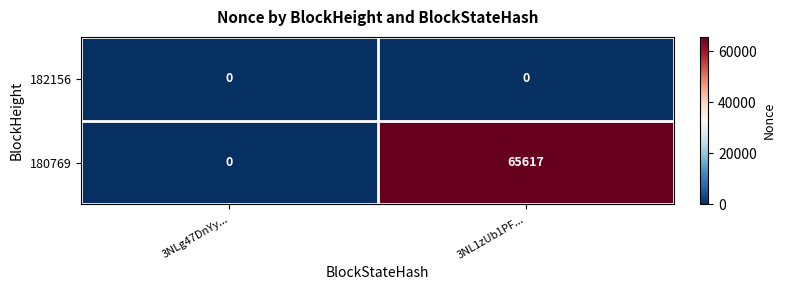

Rank the series at 3NL1zUb1PF... from highest to lowest value.

180769, 182156